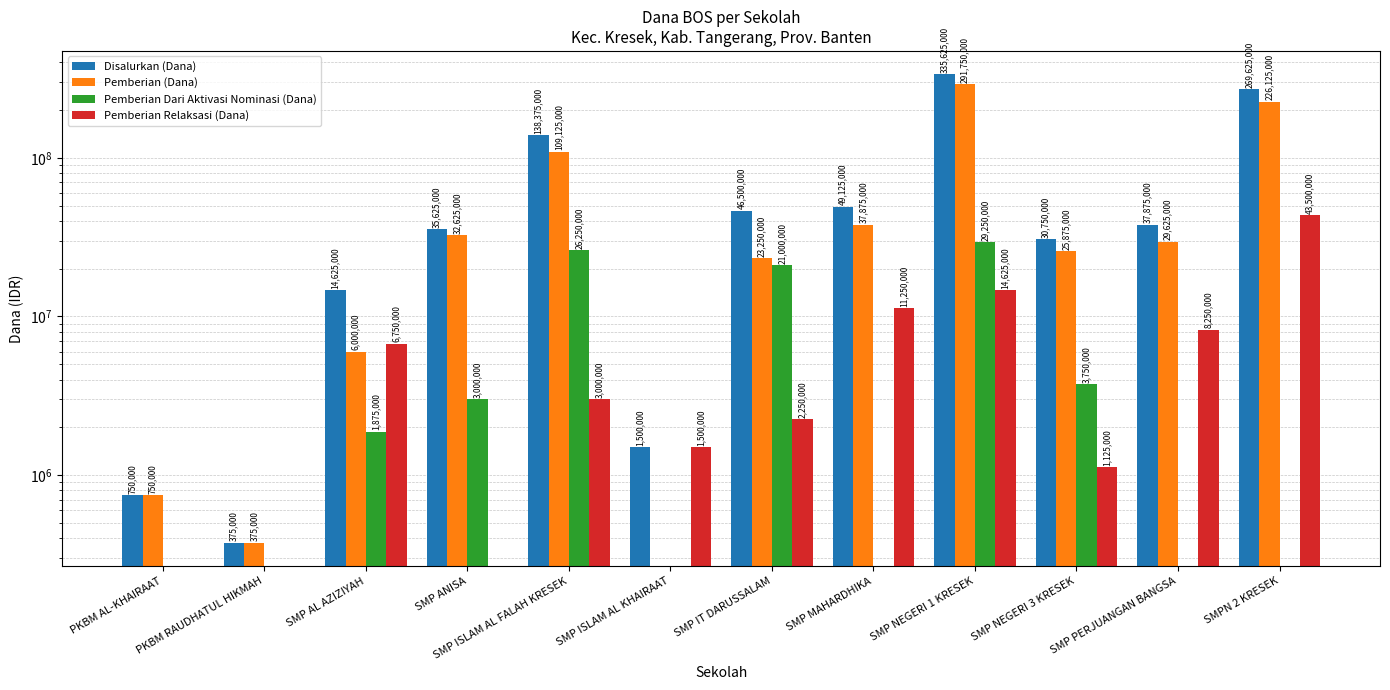

What position from the left is PKBM AL-KHAIRAAT?

1